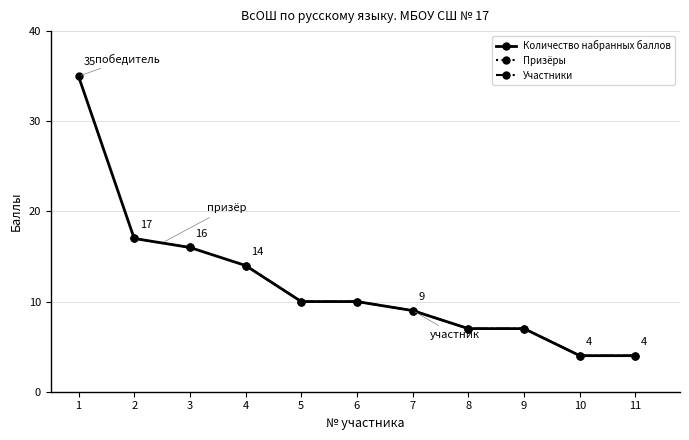

What is the sum of the values at 10 and 3?

20